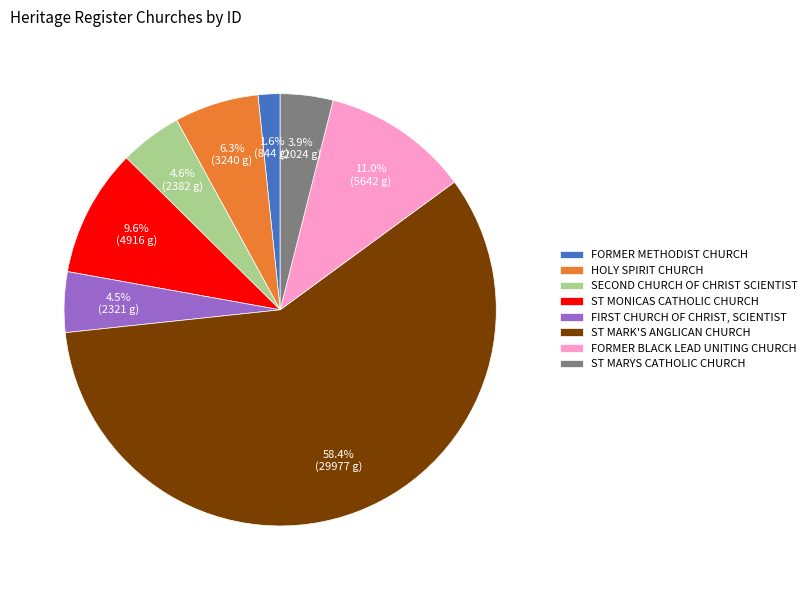

Which has a higher value, HOLY SPIRIT CHURCH or FORMER BLACK LEAD UNITING CHURCH?

FORMER BLACK LEAD UNITING CHURCH